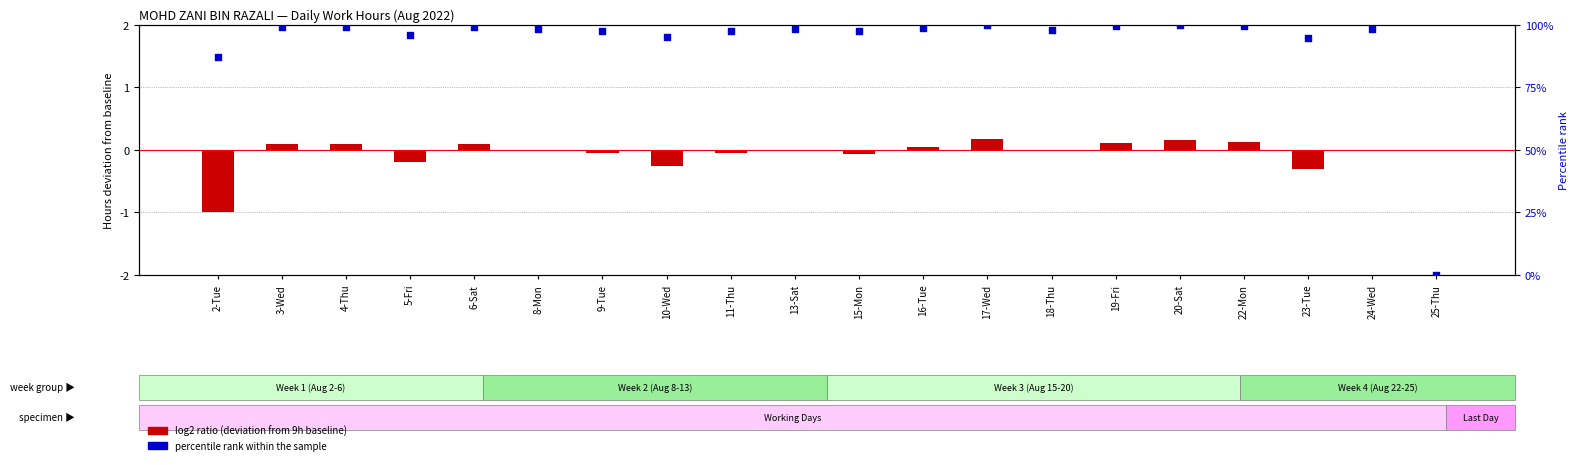

Which series contains the highest Y value?

percentile rank within the sample